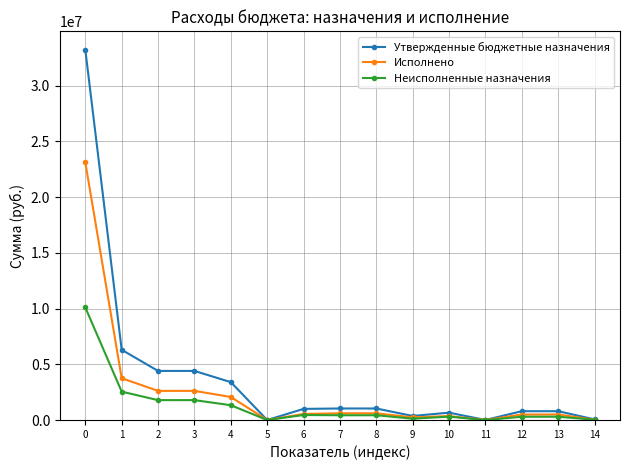

How many values in the Неисполненные назначения series are below 431915?

7